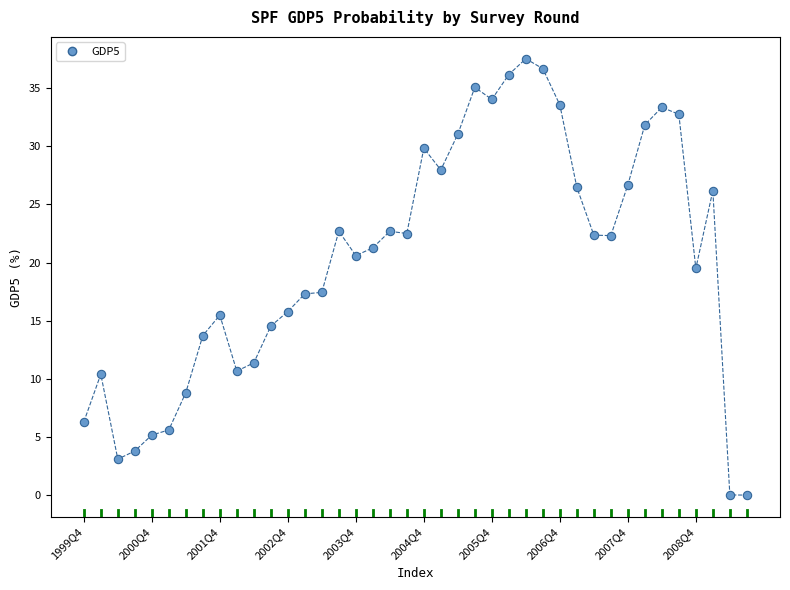

What is the range of Y values (max minus min)?

37.5